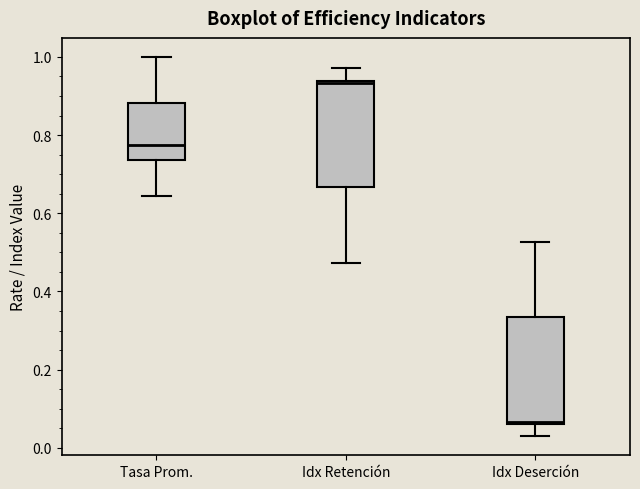

Reading left to right, transcribe this box plot: for each box, give where its median line is, the range the box spans, and where its two whiskers end, as read against the y-axis. The values are not printed on the chart, so give them approximately, as read against the axis.

Tasa Prom.: median 0.78, box 0.74 to 0.88, whiskers 0.64 to 1.00
Idx Retención: median 0.94 (just below the box's upper edge), box 0.66 to 0.94, whiskers 0.48 to 0.98
Idx Deserción: median 0.06 (just above the box's lower edge), box 0.06 to 0.34, whiskers 0.02 to 0.52